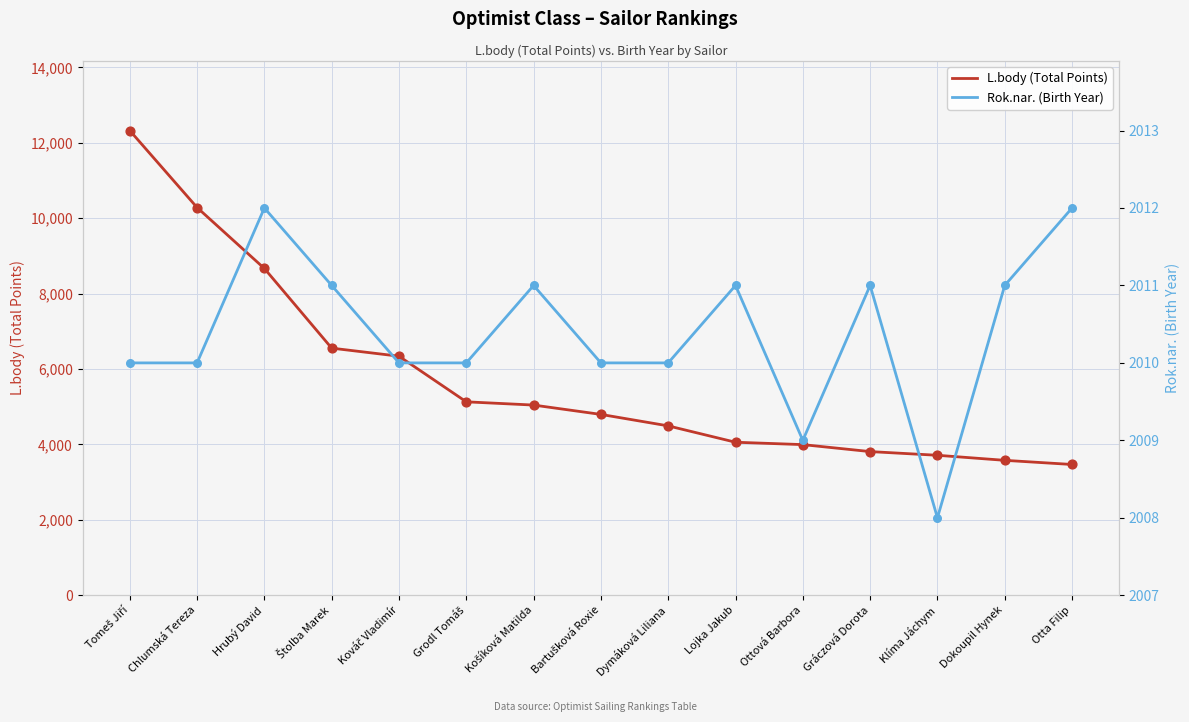

At how many categories does at least one series exceed 2218?

15